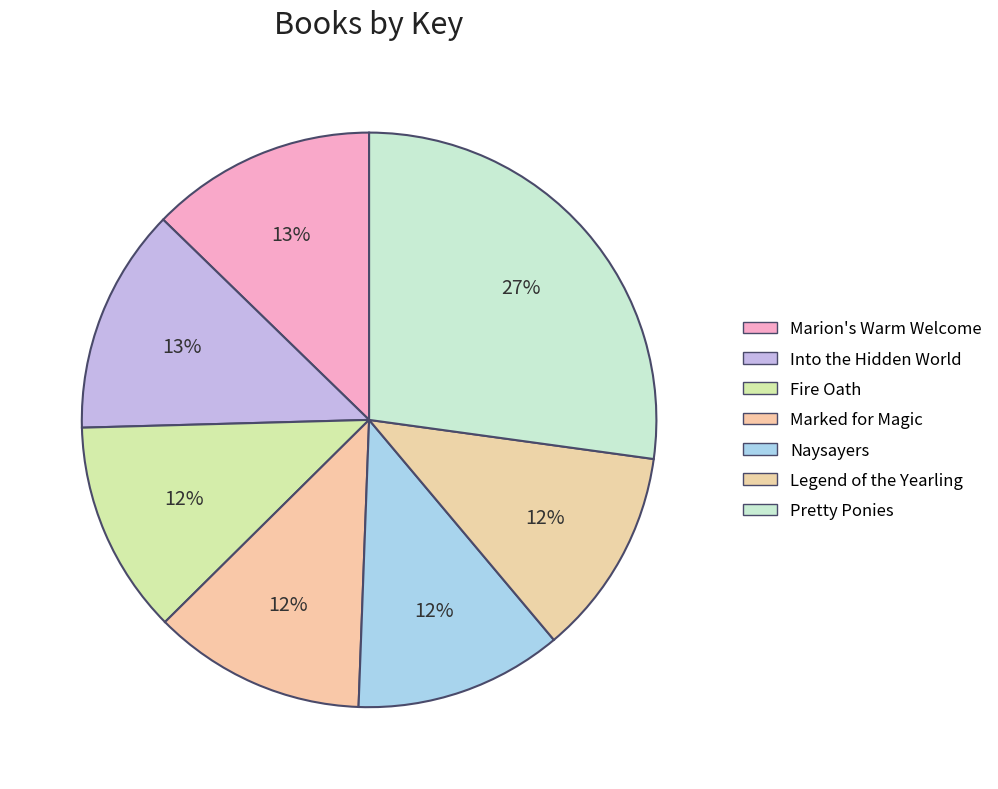

Count the number of slices in the pie.

7